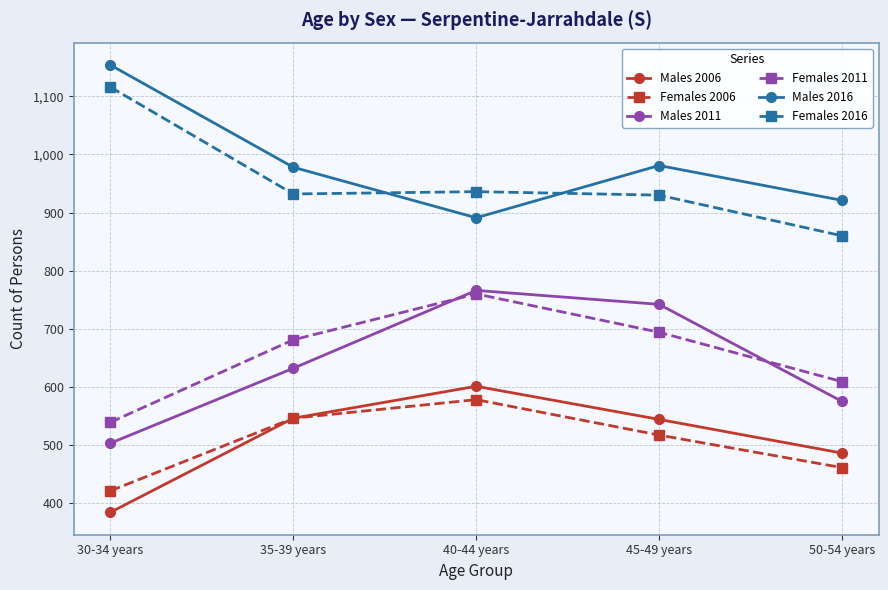

Is it true that Females 2011 equals 681 at 35-39 years?

True